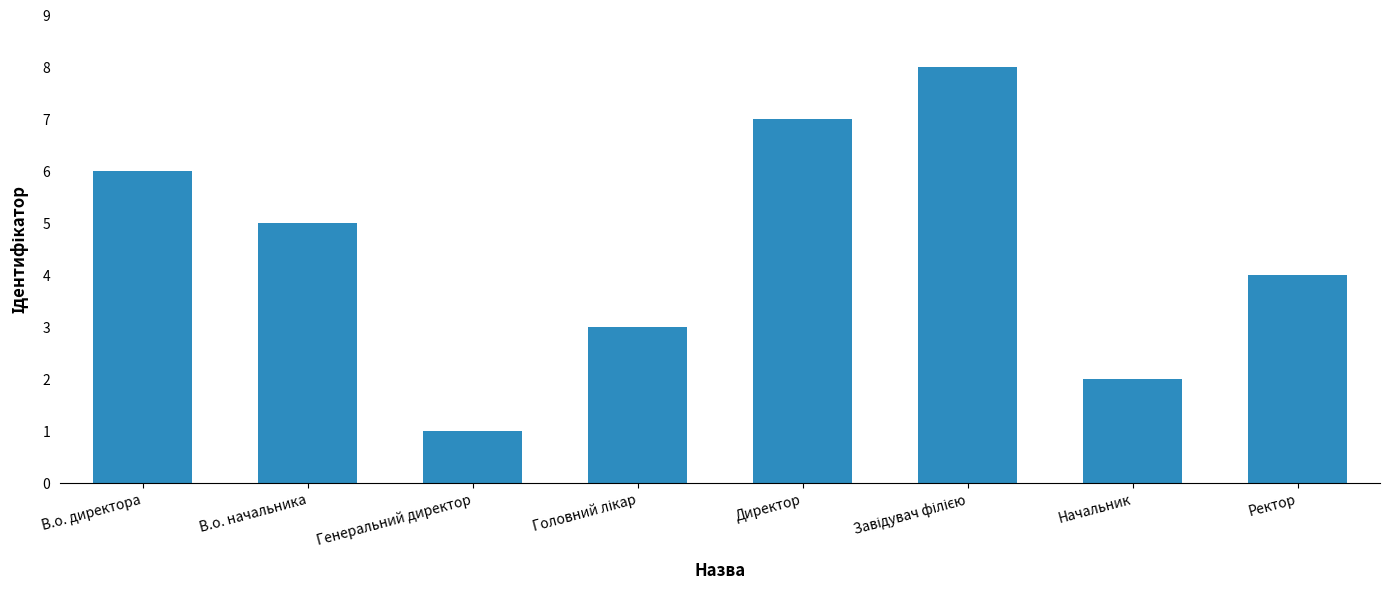

At which label is the value closest to 4?

Ректор